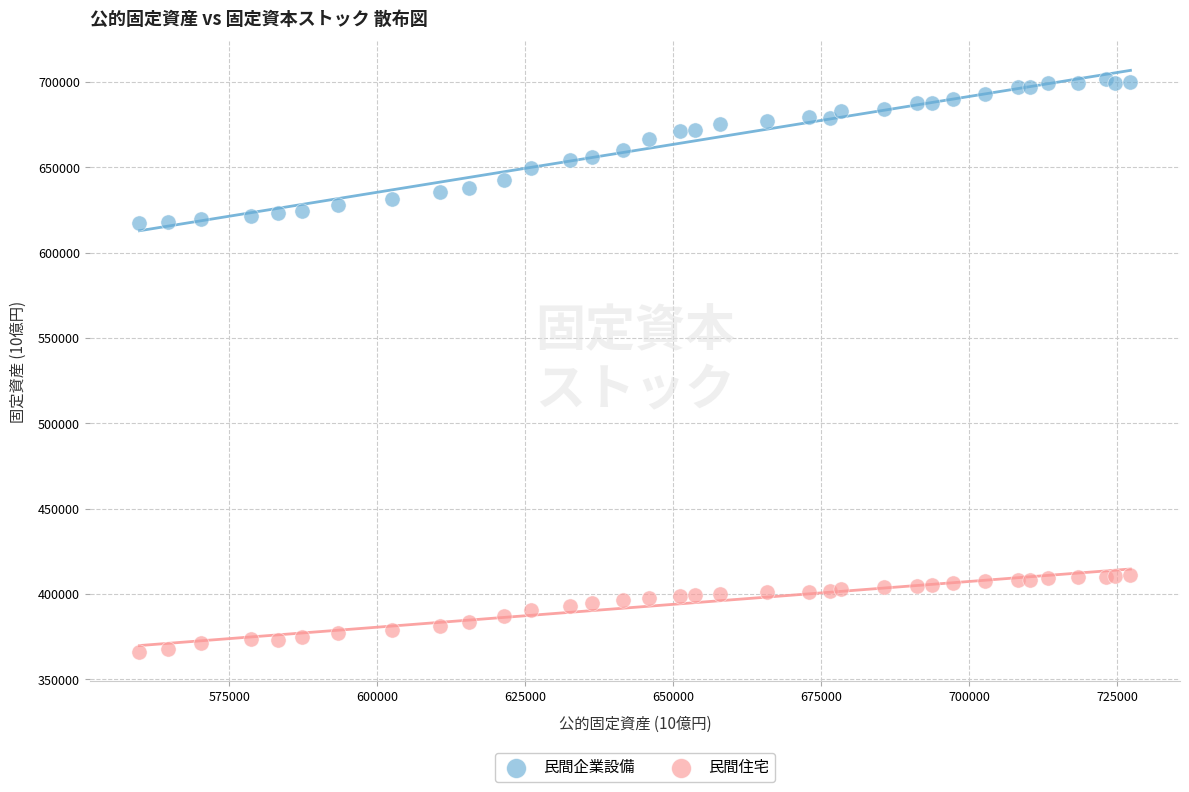

Which series has the widest spread of Y values?

民間企業設備